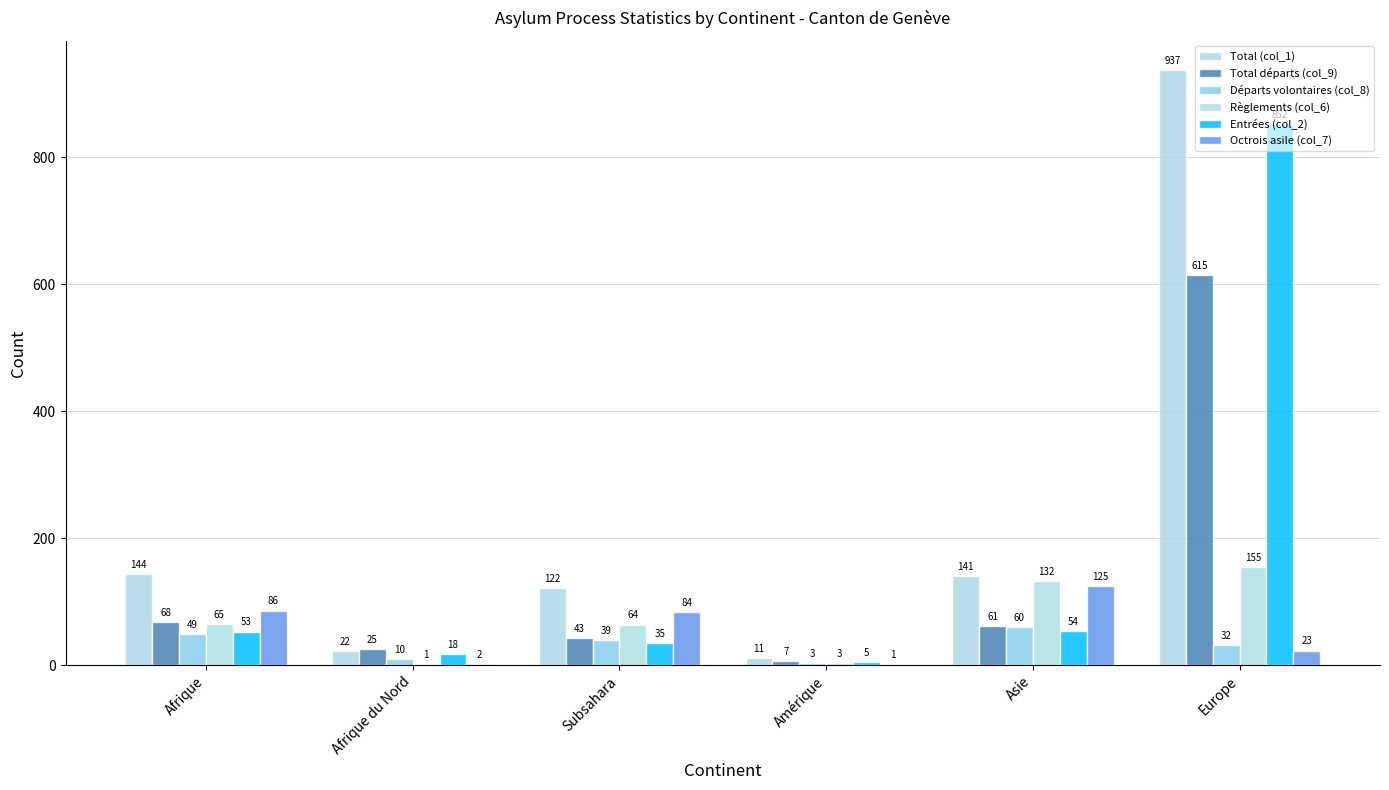

Is the value of Total départs (col_9) at Amérique greater than the value of Départs volontaires (col_8) at Amérique?

Yes